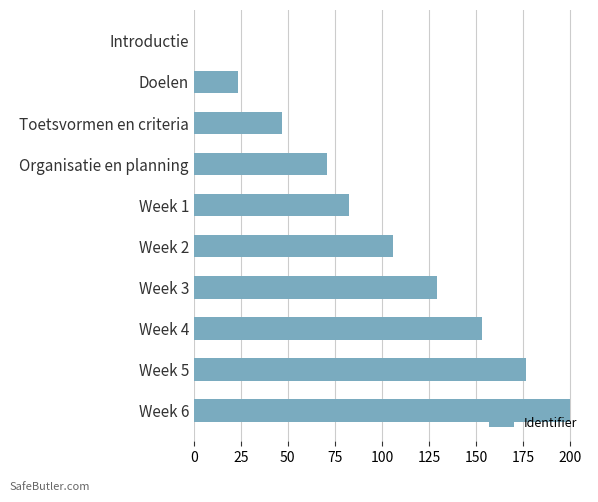

How many values exceed 105?

5